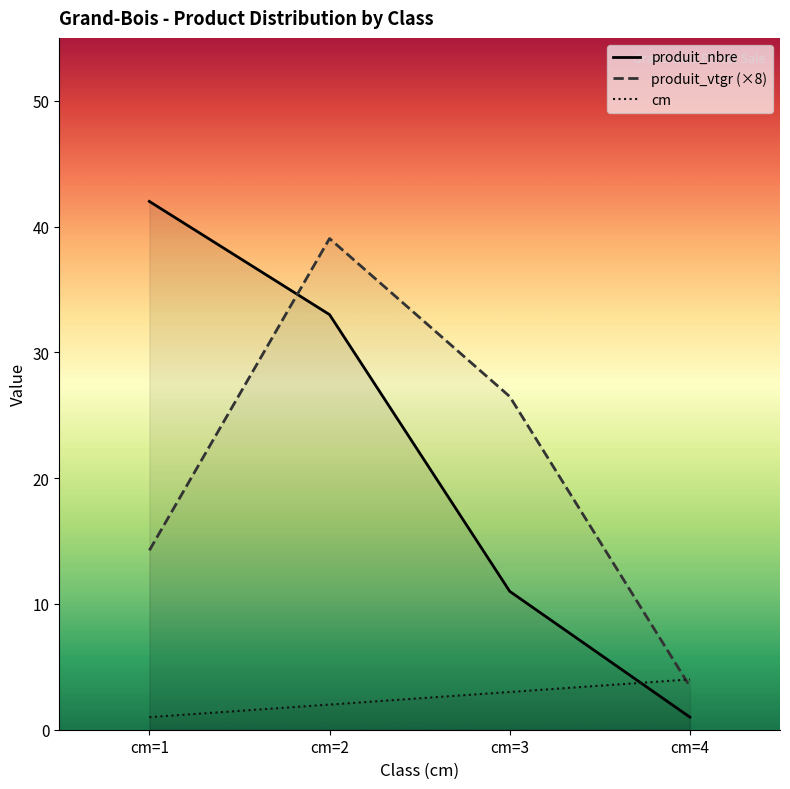

Which category has the lowest value across all series?

cm=4